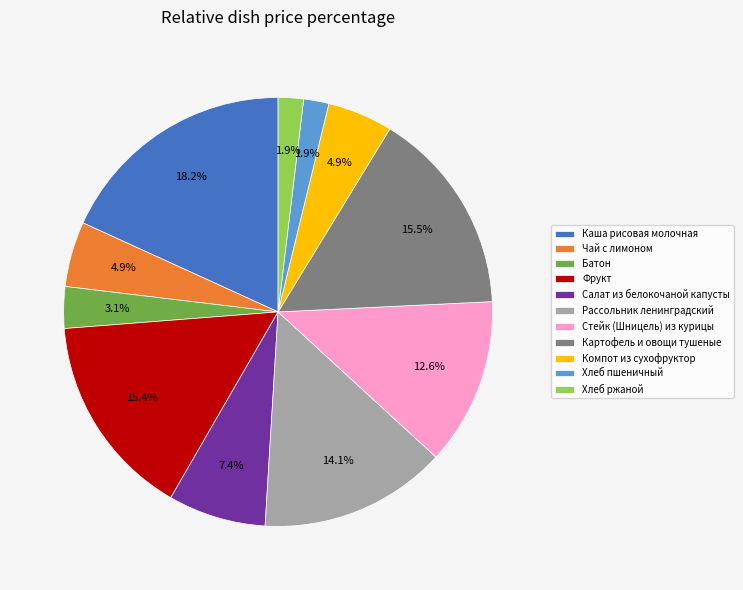

To the nearest percent, what is the difference between the Хлеб пшеничный and Каша рисовая молочная slice percentages?

16%